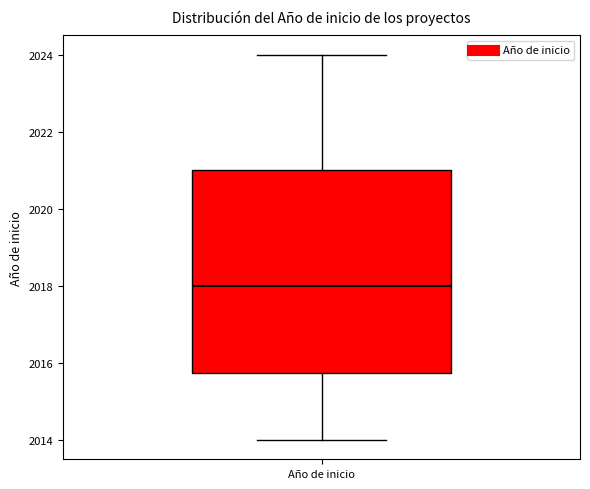

Where is the lower edge of the box for Año de inicio on the y-axis? The values are not printed on the chart, so give them approximately, as read against the axis.

2015.8